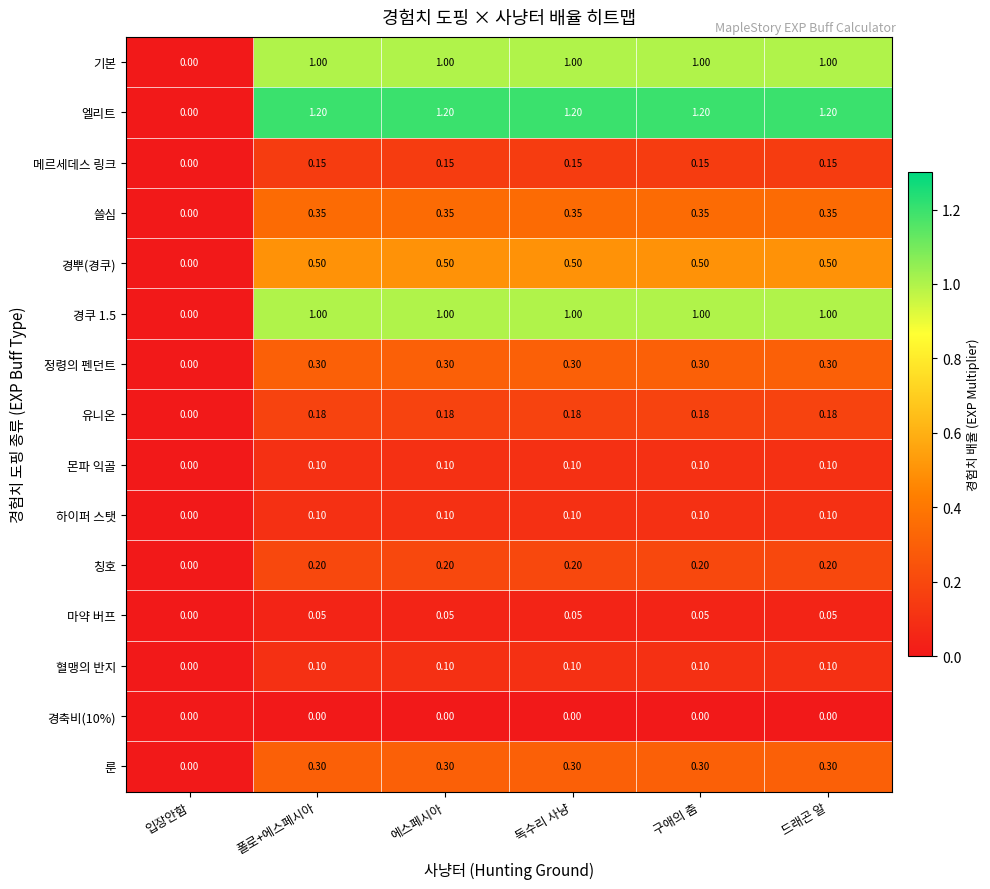

Which series has the widest spread of values?

엘리트